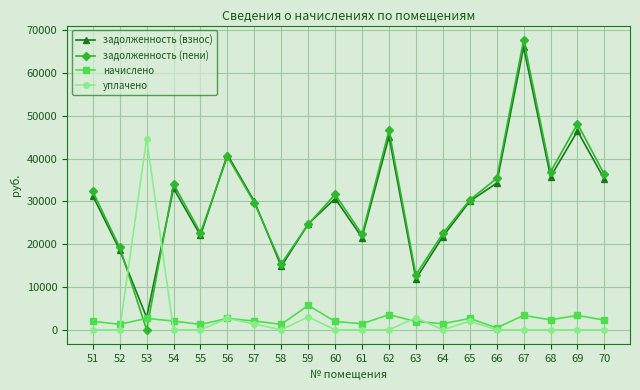

What is the total value across all series at 56?

86753.3